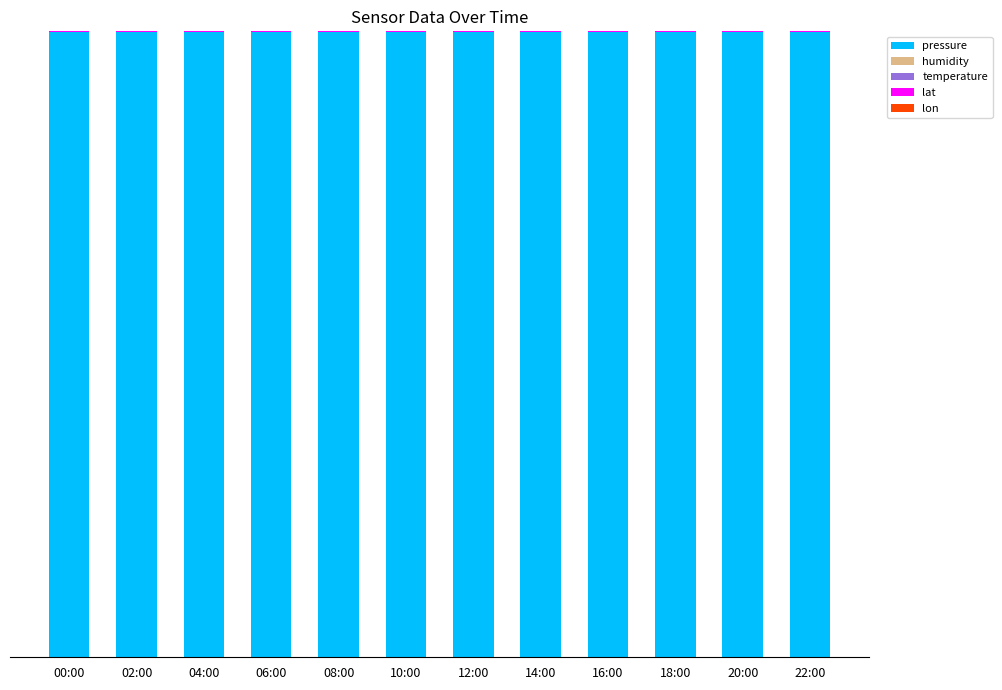

Is it true that pressure equals 99.9 at 06:00?

True